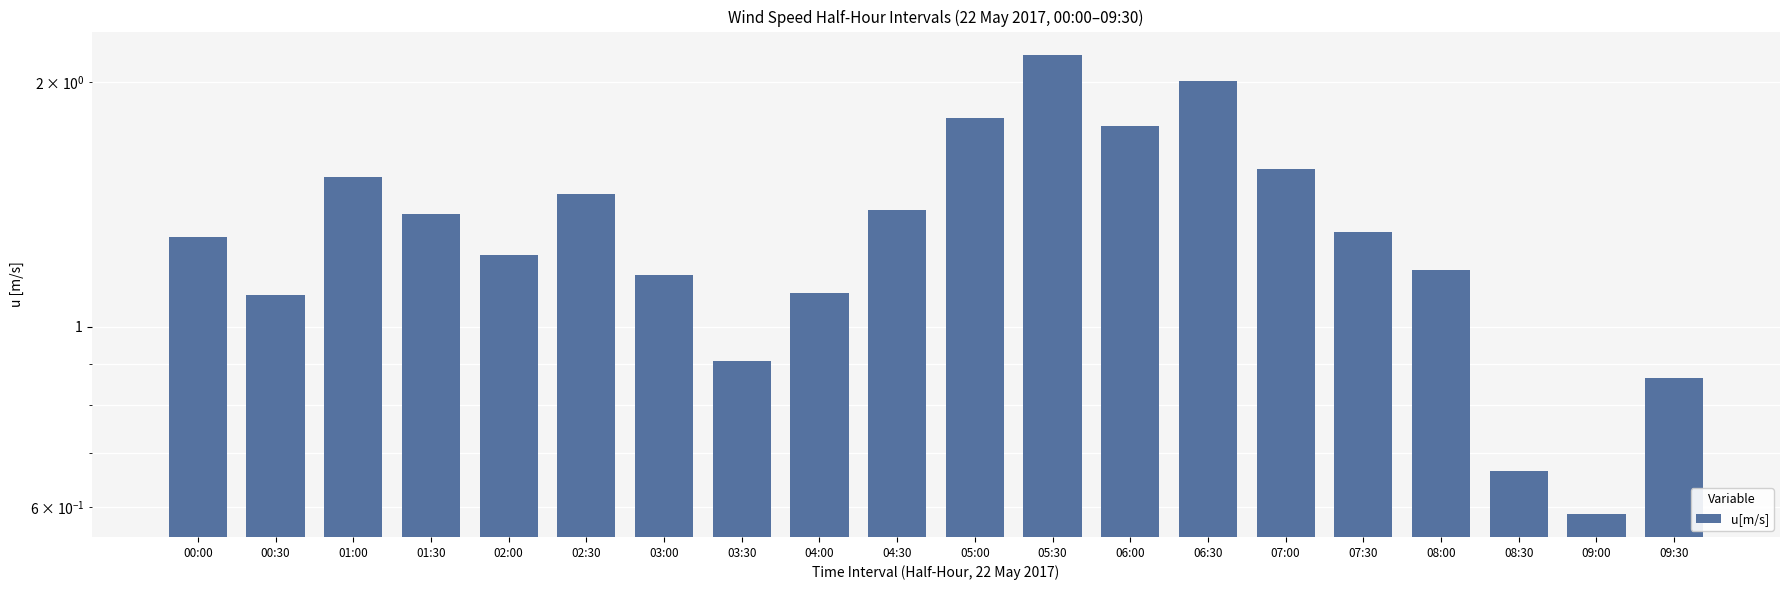

How many values are below 1?

4